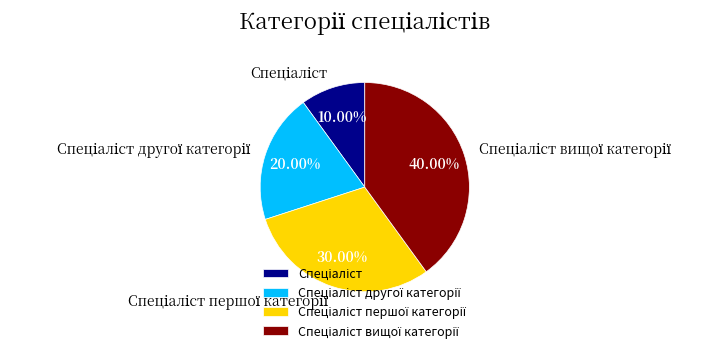

Is there a majority slice in this chart?

No